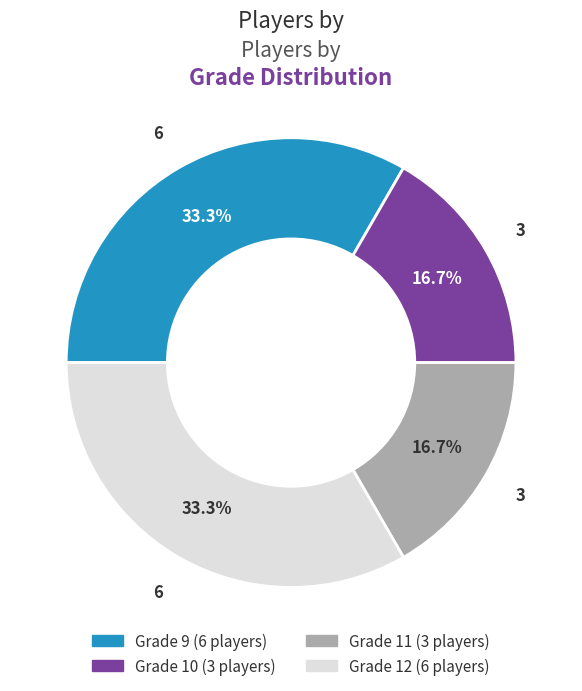

The Grade 11 slice represents 22% of the pie. True or false?

False